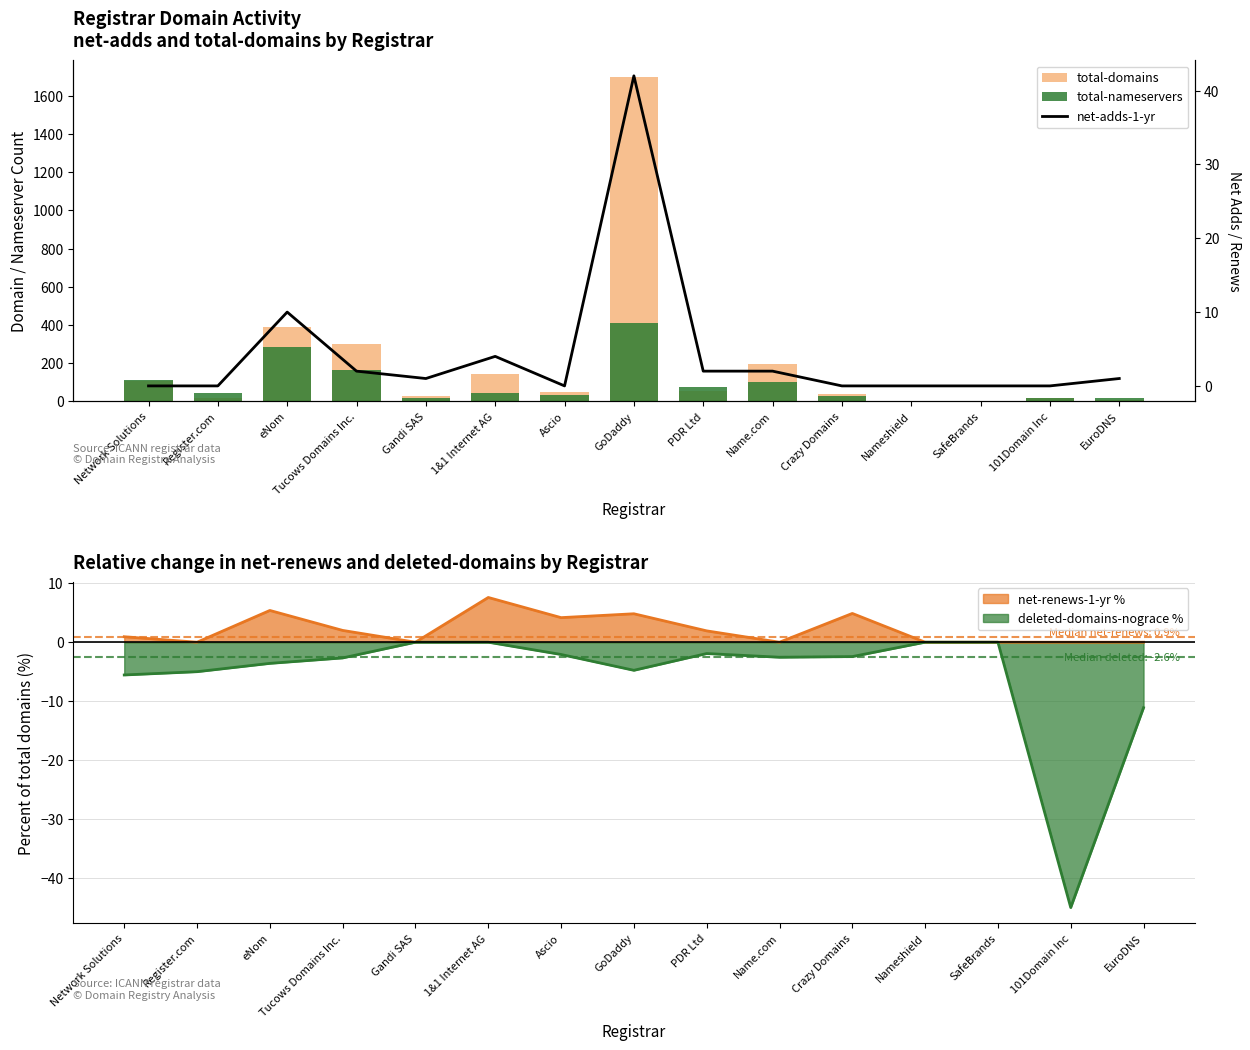

Is the value of net-adds-1-yr at SafeBrands greater than the value of total-nameservers at Network Solutions?

No